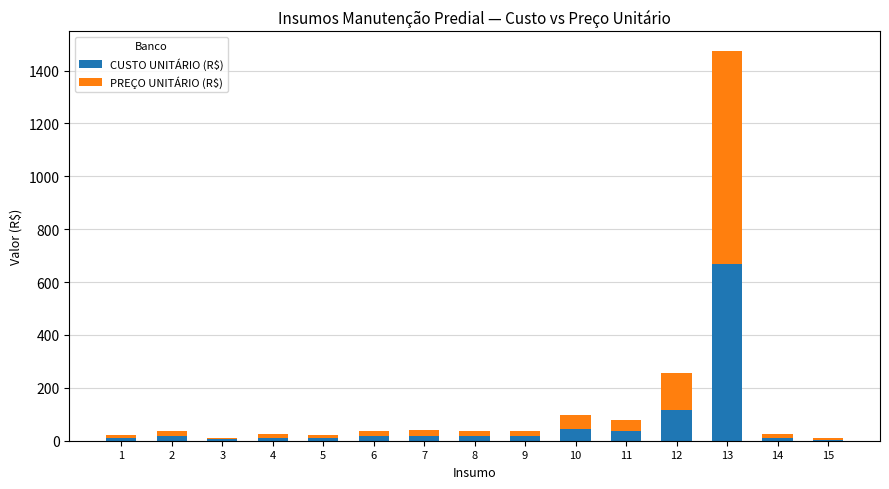

At which category is the sum across all series the highest?

13